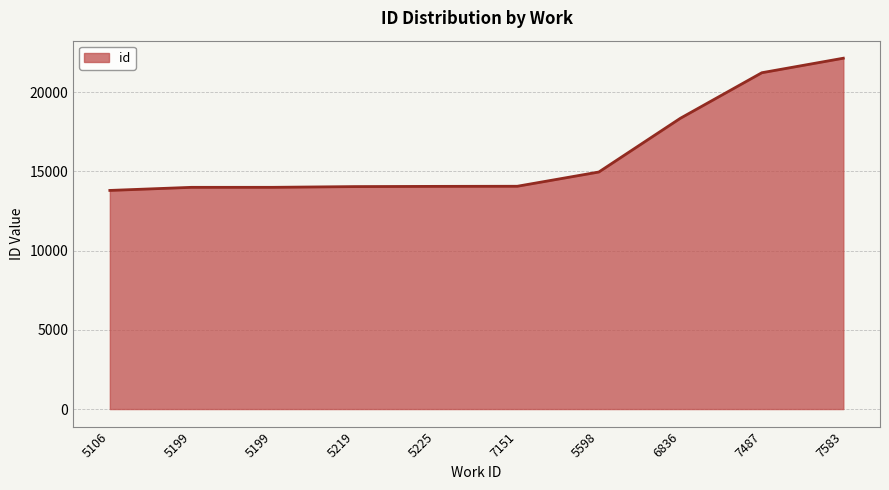

Is this an area chart (filled region under the line)?

Yes